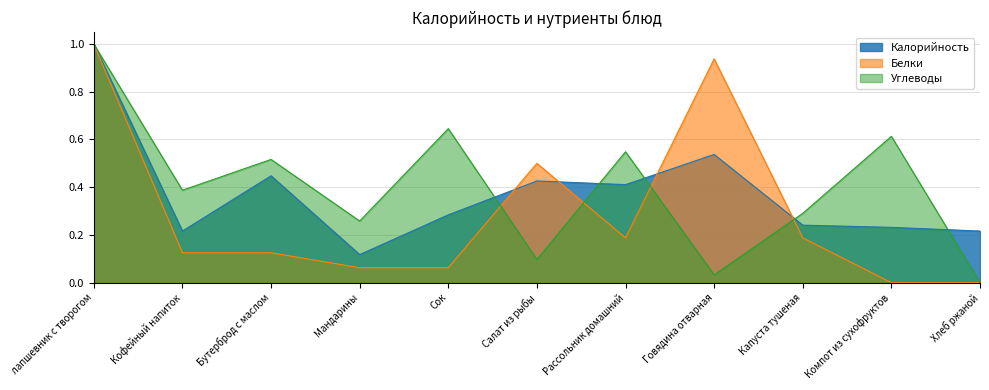

Where do Белки and Калорийность first cross each other?

Сок and Салат из рыбы